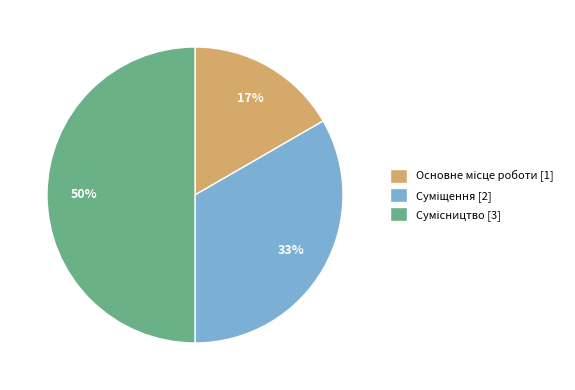

To the nearest percent, what is the average slice percentage?

33%